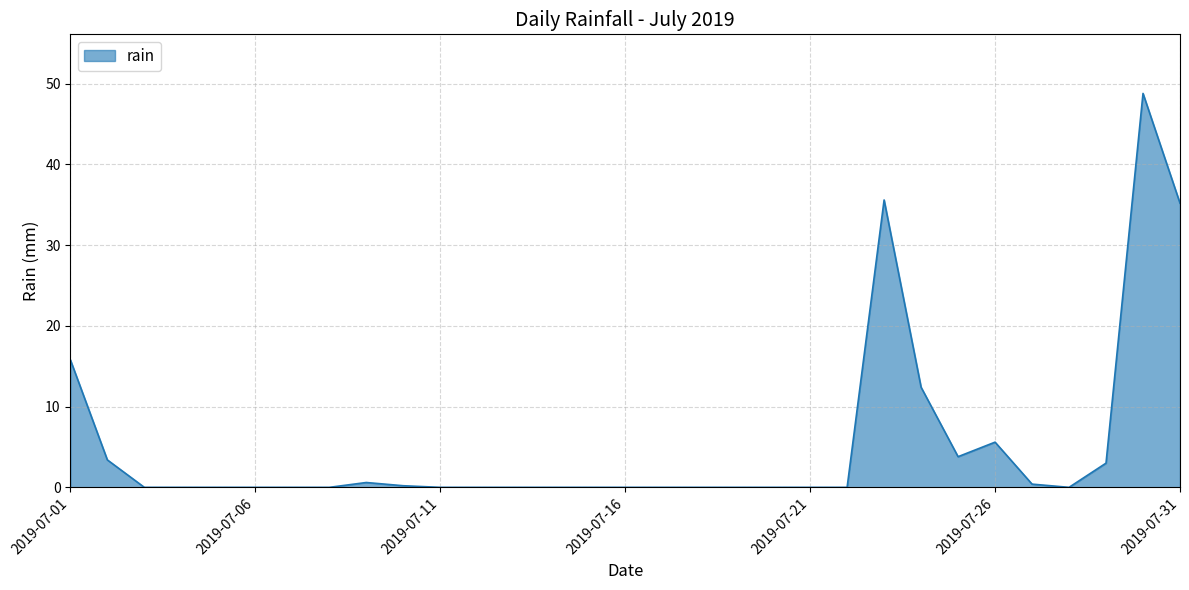

What is the greatest value displayed?

48.8